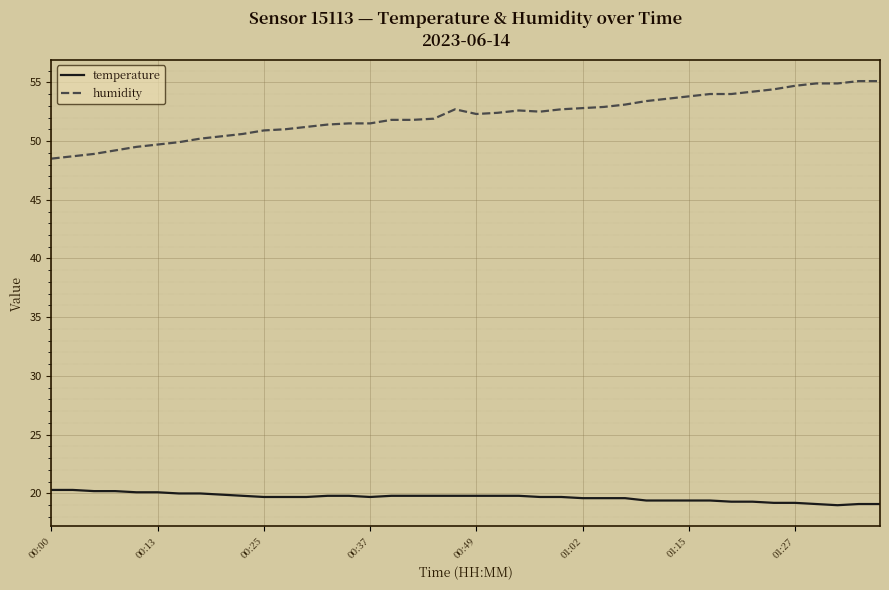

How many lines are shown in the chart?

2